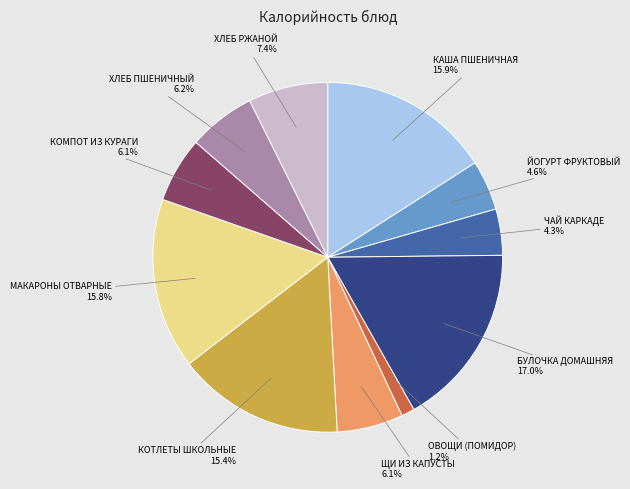

Is ХЛЕБ ПШЕНИЧНЫЙ the majority of the pie?

No